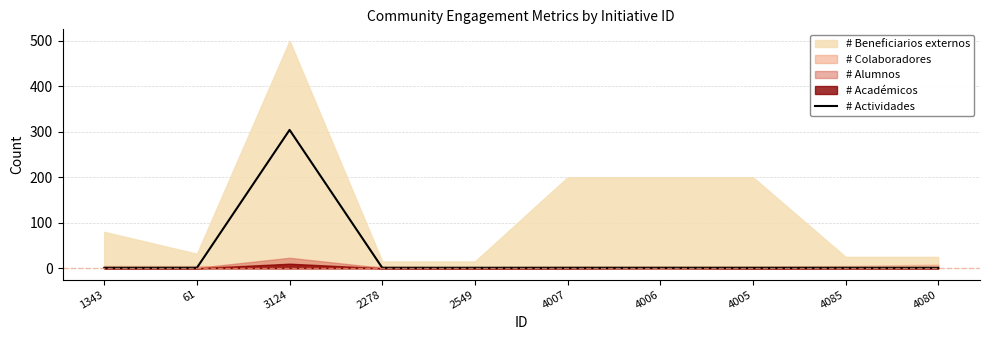

How many lines are shown in the chart?

1